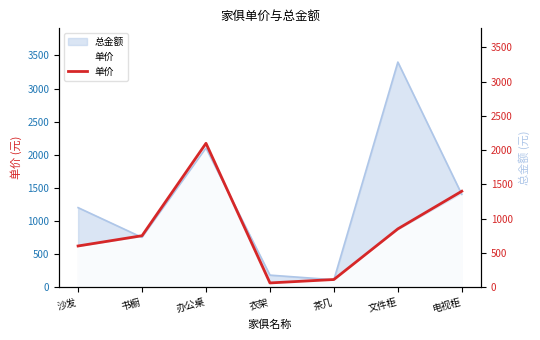

Reading right to left, list all the values displayed in this chart.

1400	850	110	60	2100	750	600